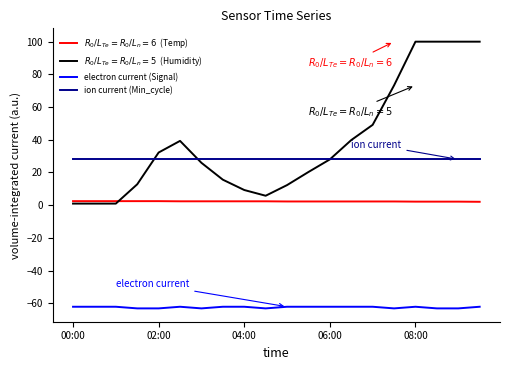

What is the smallest value displayed?

-63.0